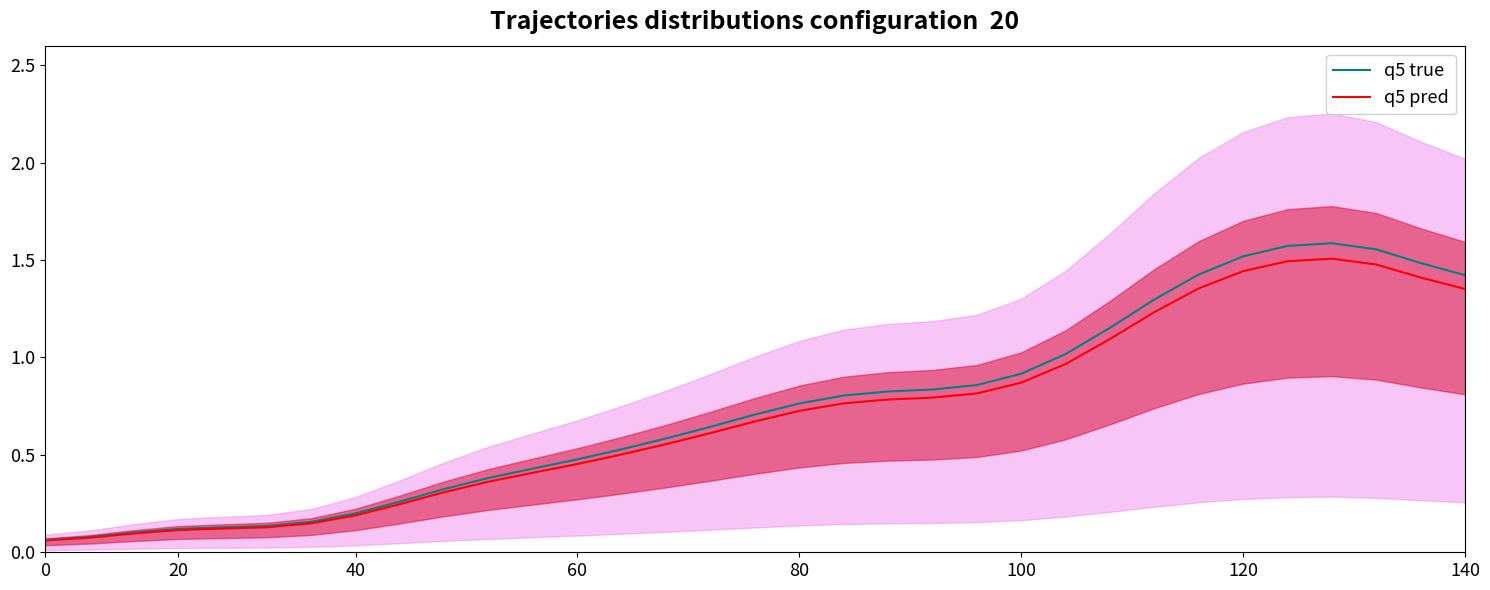

How many distinct data groups are displayed?

2